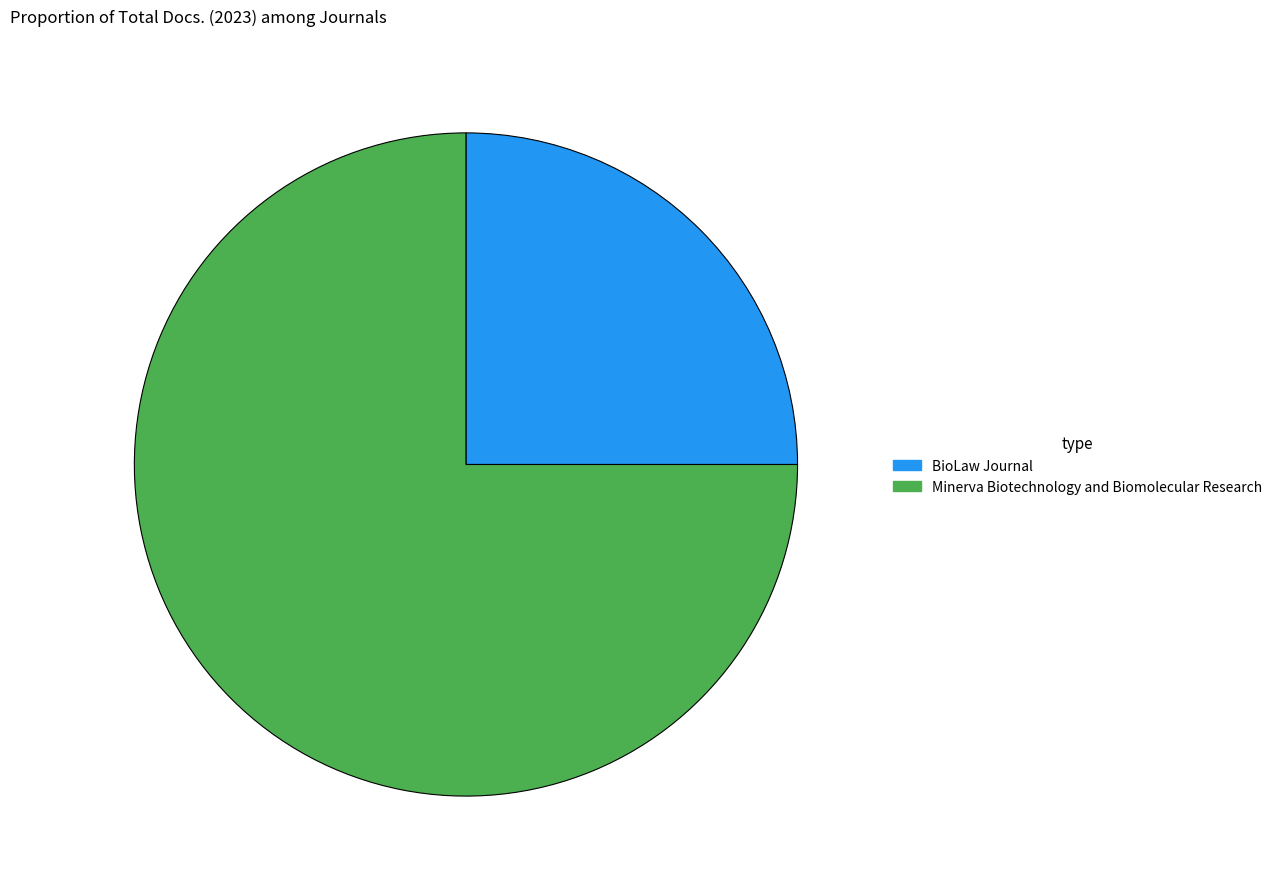

What is the largest slice in the pie chart?

Minerva Biotechnology and Biomolecular Research